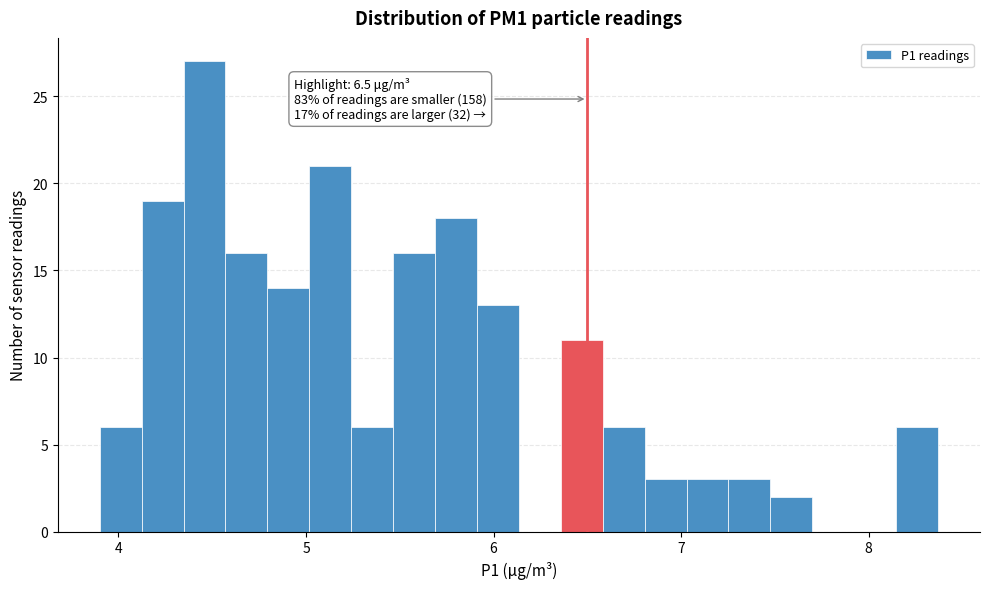

Around what value on the x-axis is the tallest bar? Give the approximate position of its centre, as read against the axis.

4.5